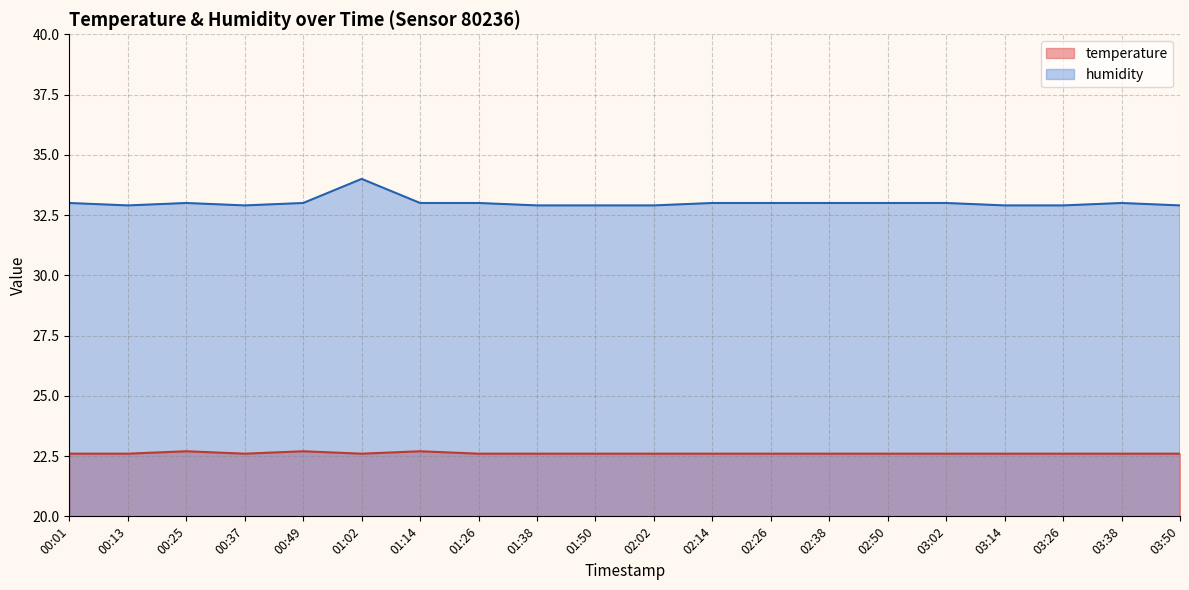

What are all the series names shown in the legend?

temperature, humidity